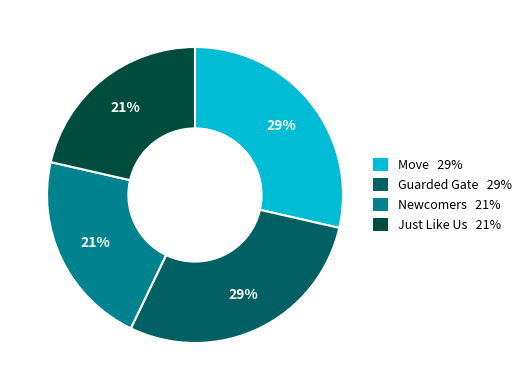

Does any single category account for the majority?

No